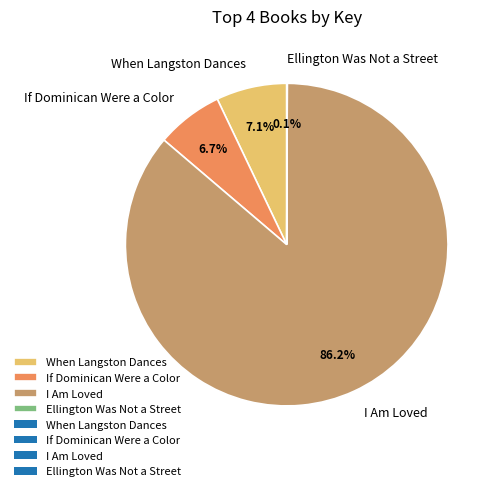

Does I Am Loved account for over 50% of the chart?

Yes